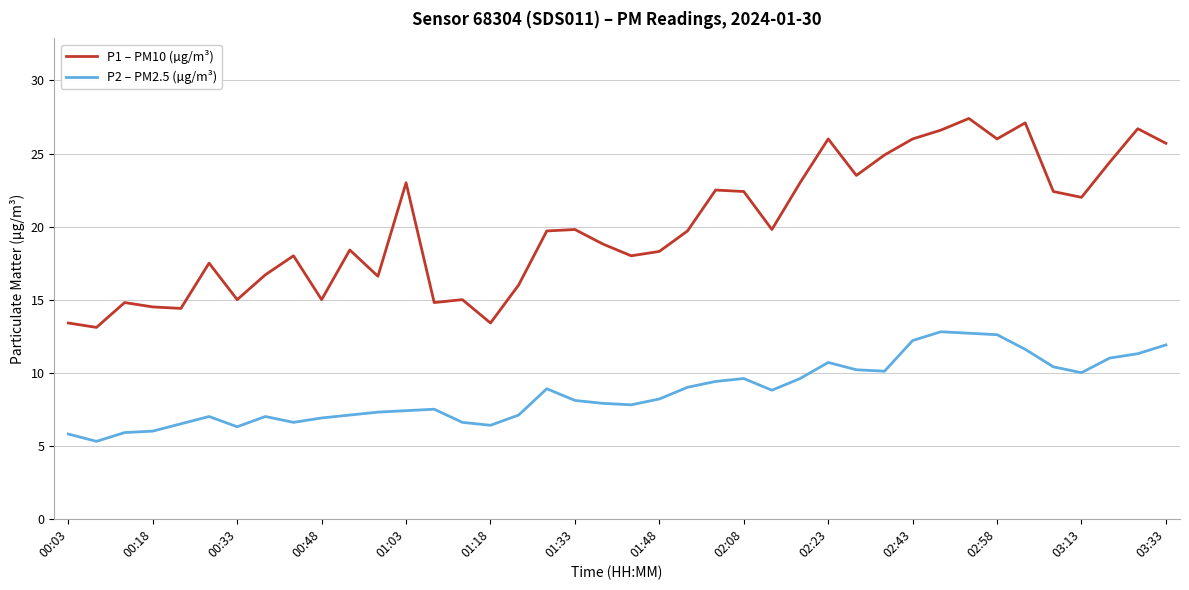

Which series has the largest total across all categories?

P1 – PM10 (µg/m³)